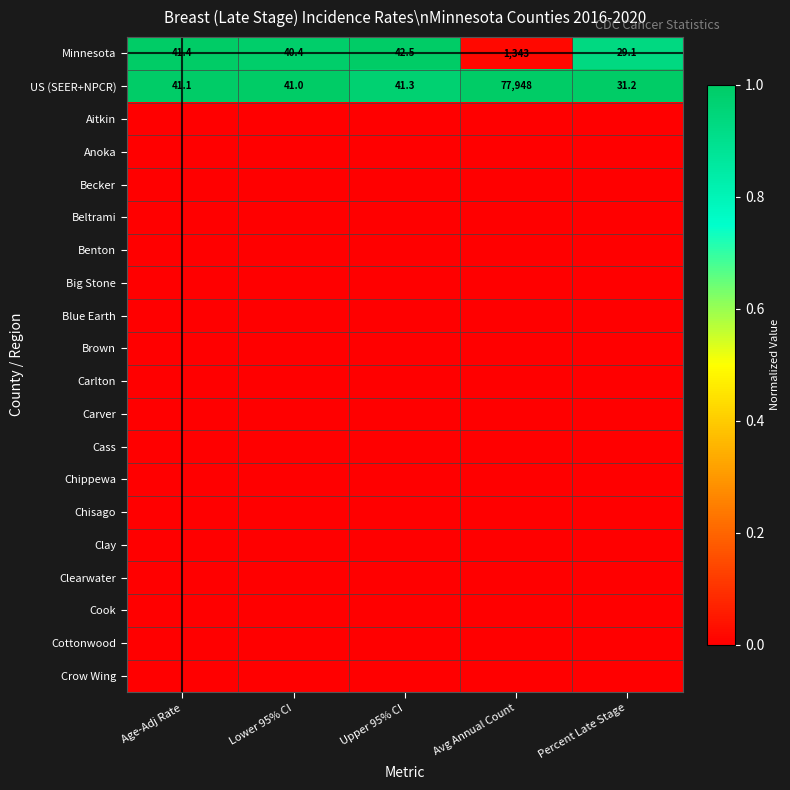

Is it true that Minnesota equals 16.9 at Percent Late Stage?

False